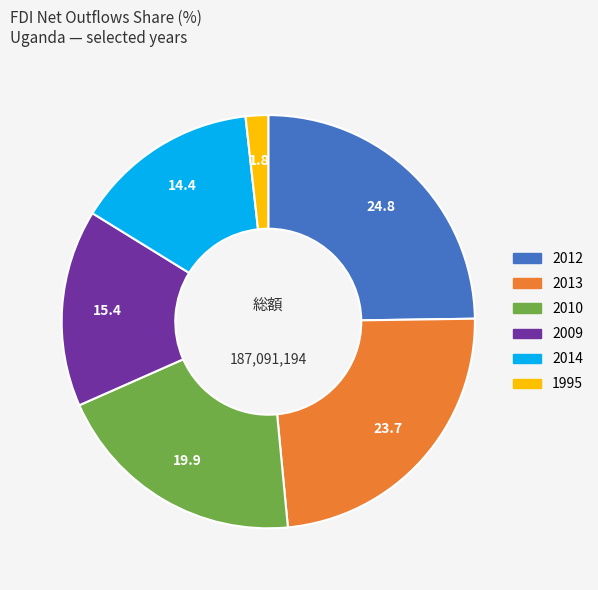

Does 2012 account for over 50% of the chart?

No